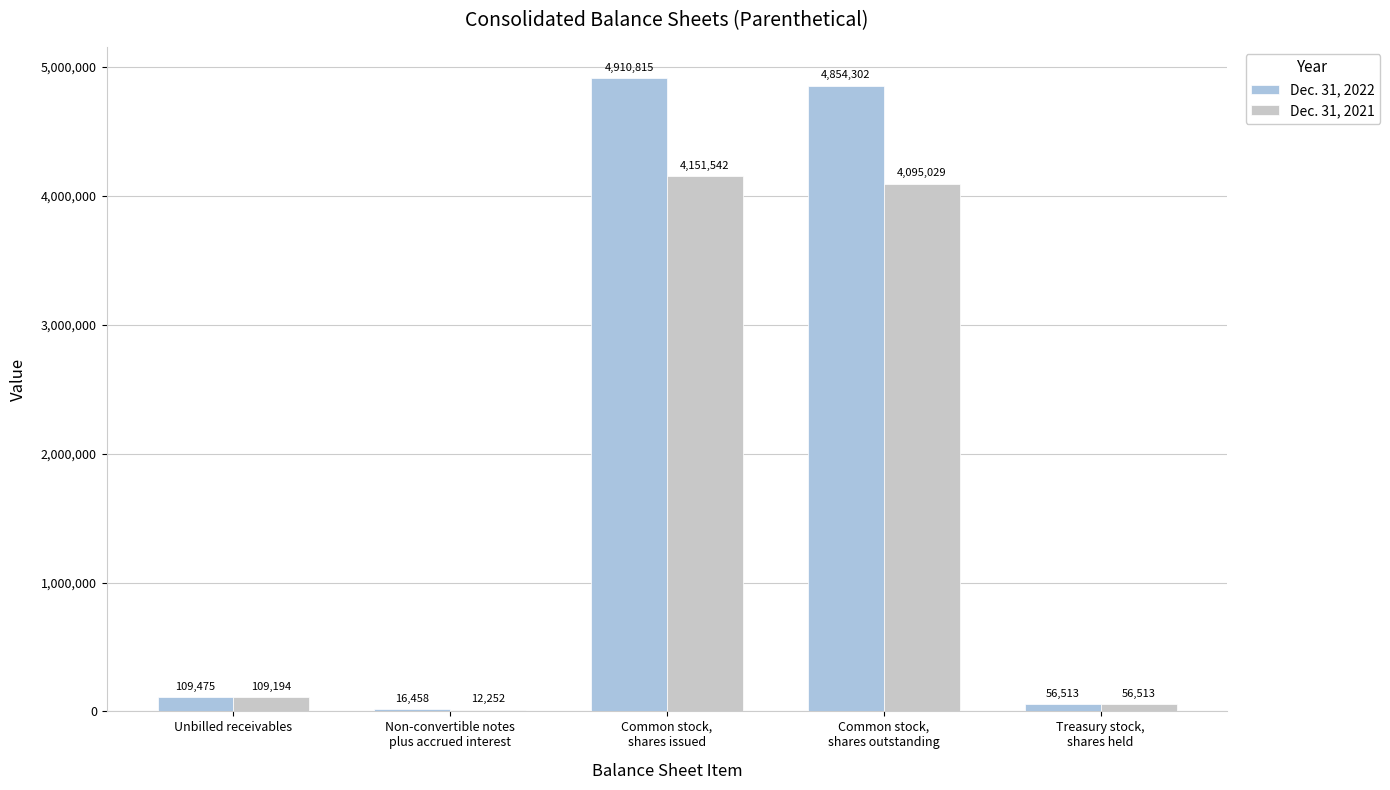

Reading left to right, transcribe all the data shown in this chart.

Dec. 31, 2022: Unbilled receivables=109475	Non-convertible notes
plus accrued interest=16458	Common stock,
shares issued=4910815	Common stock,
shares outstanding=4854302	Treasury stock,
shares held=56513
Dec. 31, 2021: Unbilled receivables=109194	Non-convertible notes
plus accrued interest=12252	Common stock,
shares issued=4151542	Common stock,
shares outstanding=4095029	Treasury stock,
shares held=56513